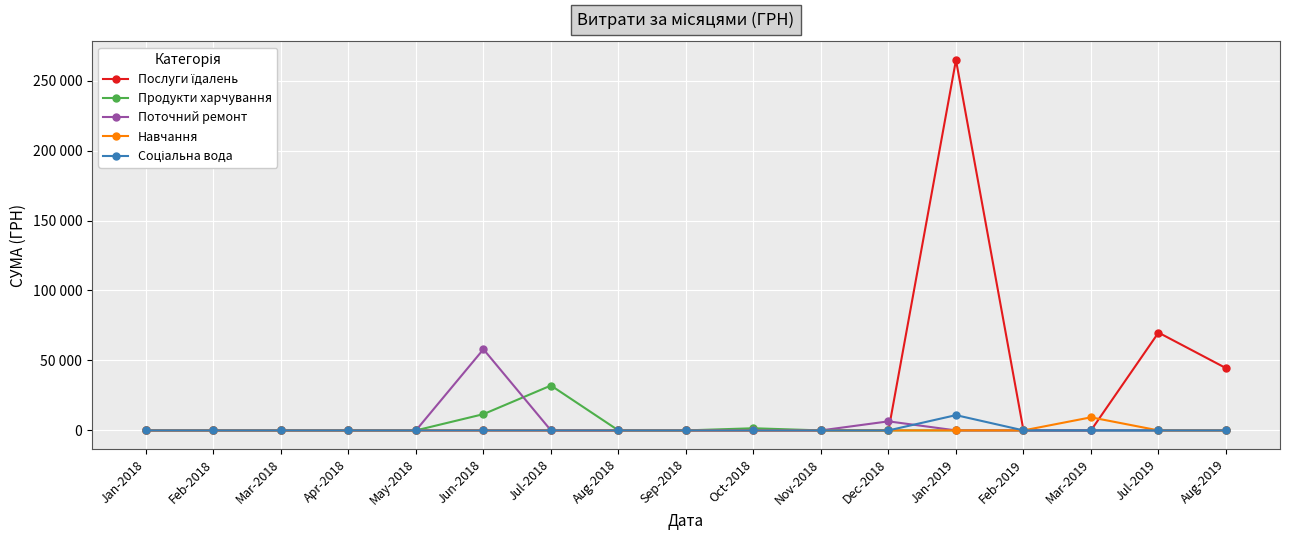

What is the highest value of the Навчання series?

9350.4